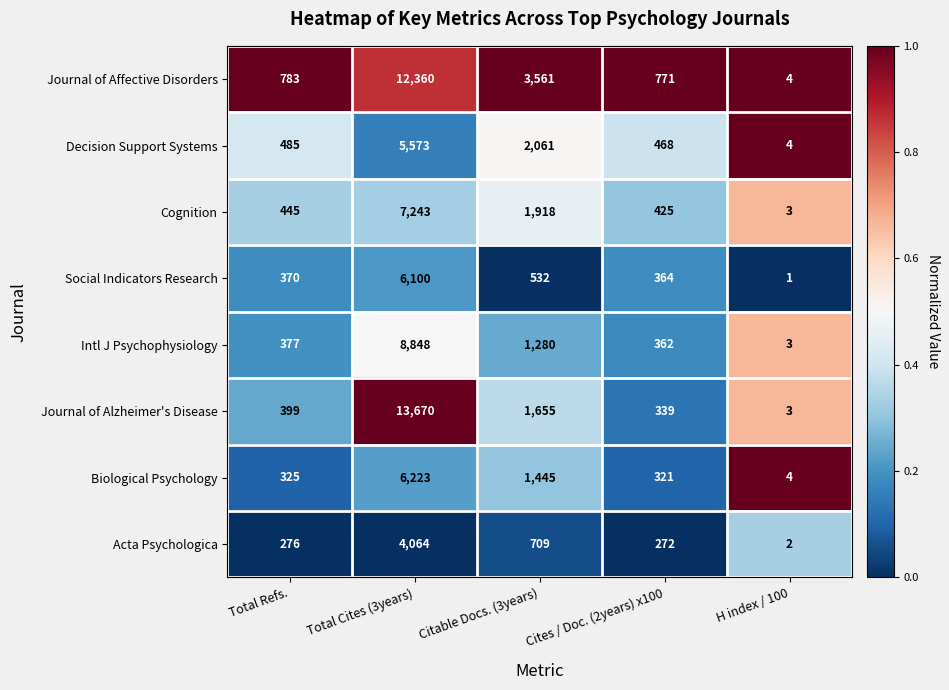

Between Total Refs. and Cites / Doc. (2years) x100, which series saw the biggest shift?

Journal of Alzheimer's Disease